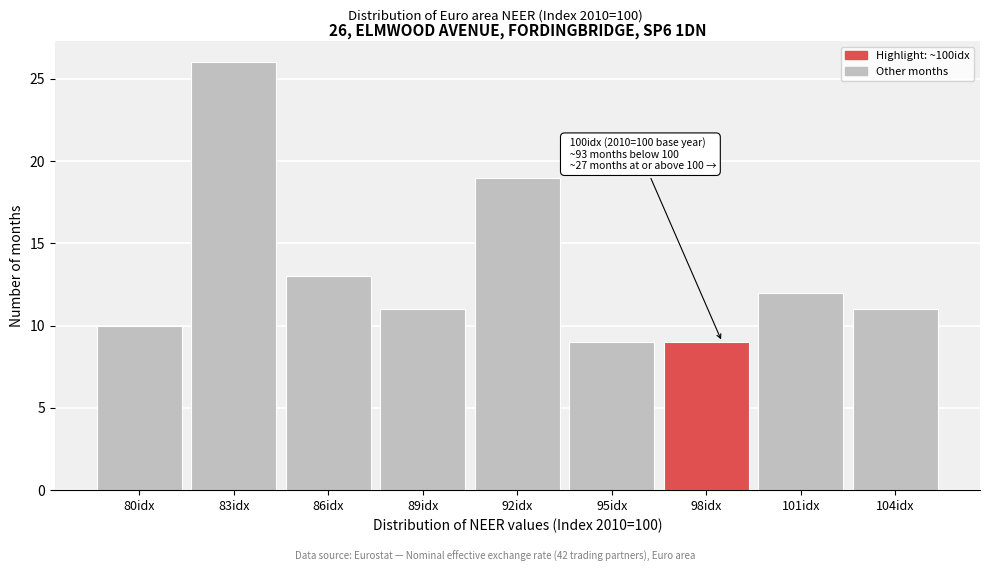

Reading left to right, list all the values displayed in this chart.

80idx=10	83idx=26	86idx=13	89idx=11	92idx=19	95idx=9	98idx=9	101idx=12	104idx=11